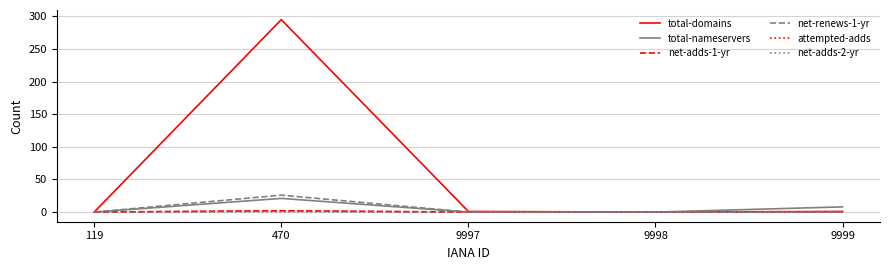

True or false: total-nameservers and total-domains intersect in this chart.

False